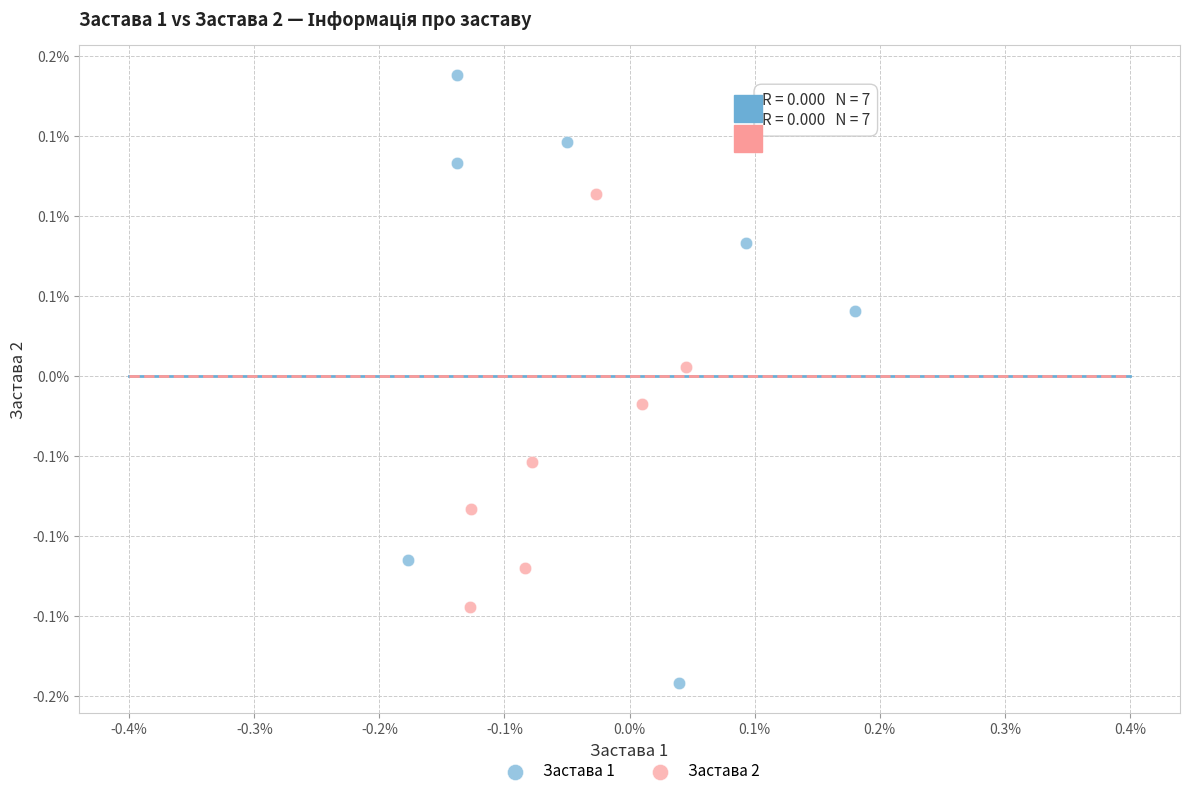

What are all the series names shown in the legend?

Застава 1, Застава 2